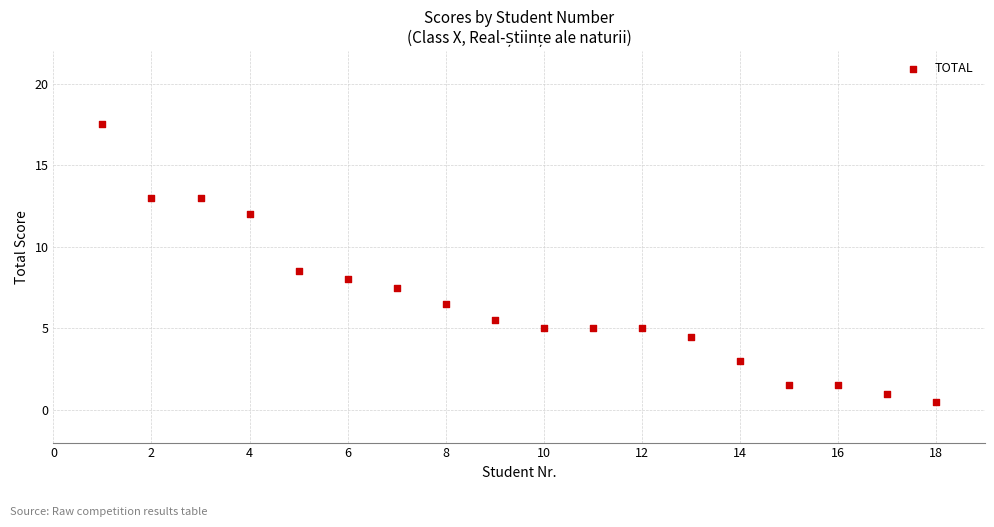

What is the range of X values (max minus min)?

17.0